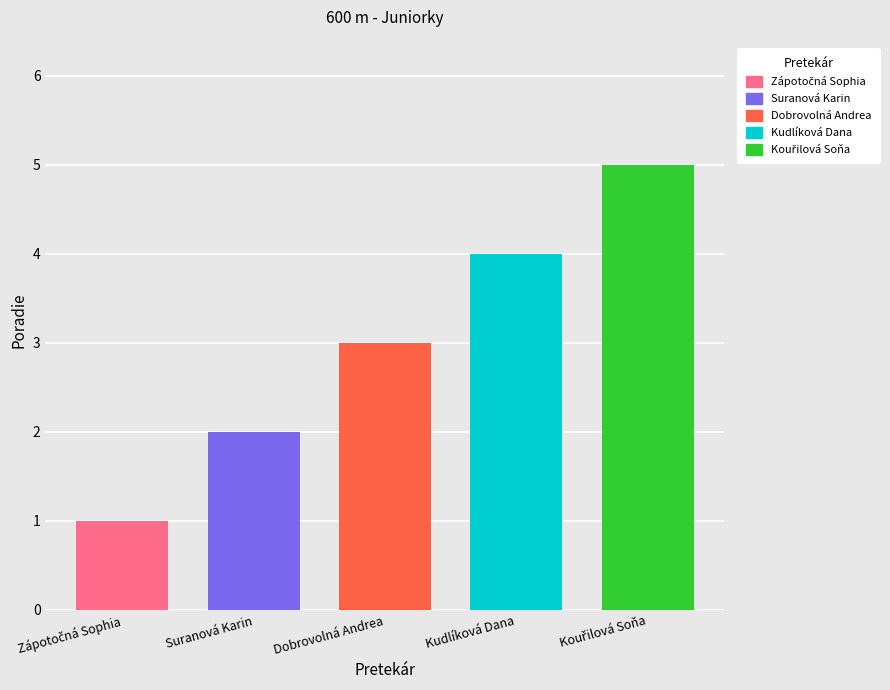

What is the greatest value displayed?

5